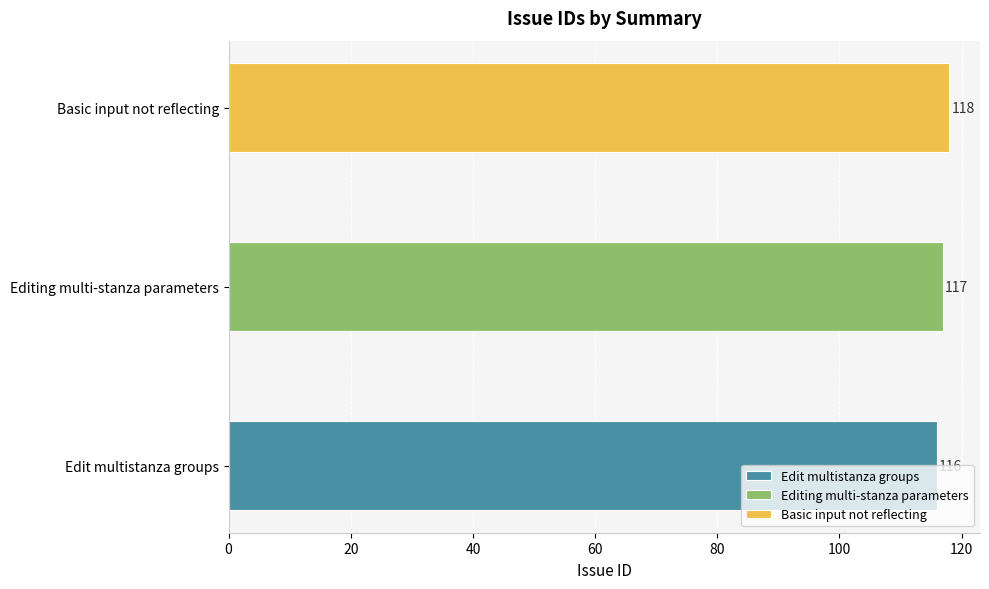

Which label corresponds to the smallest value in the chart?

Edit multistanza groups